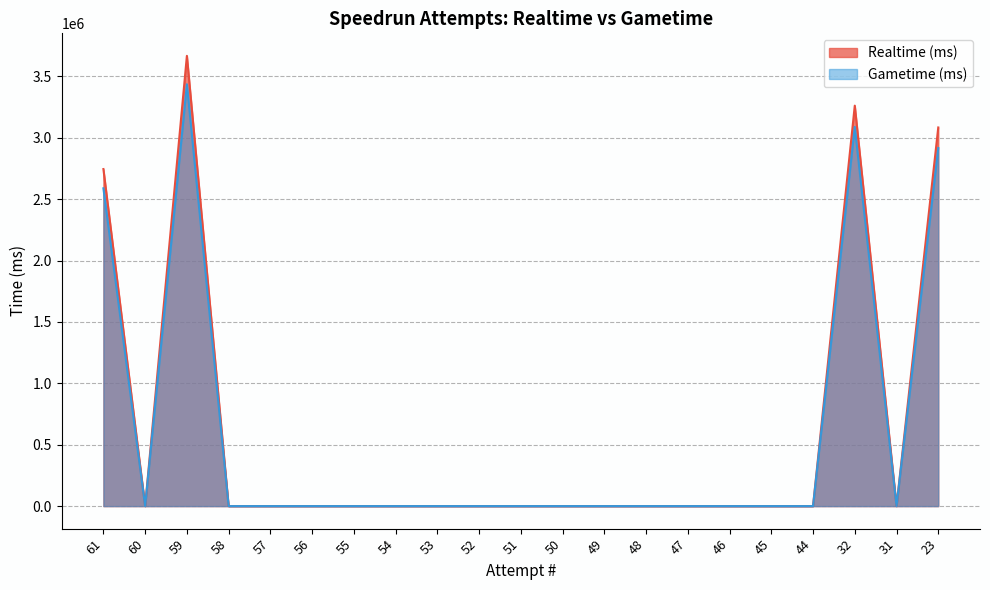

What are all the series names shown in the legend?

Realtime (ms), Gametime (ms)